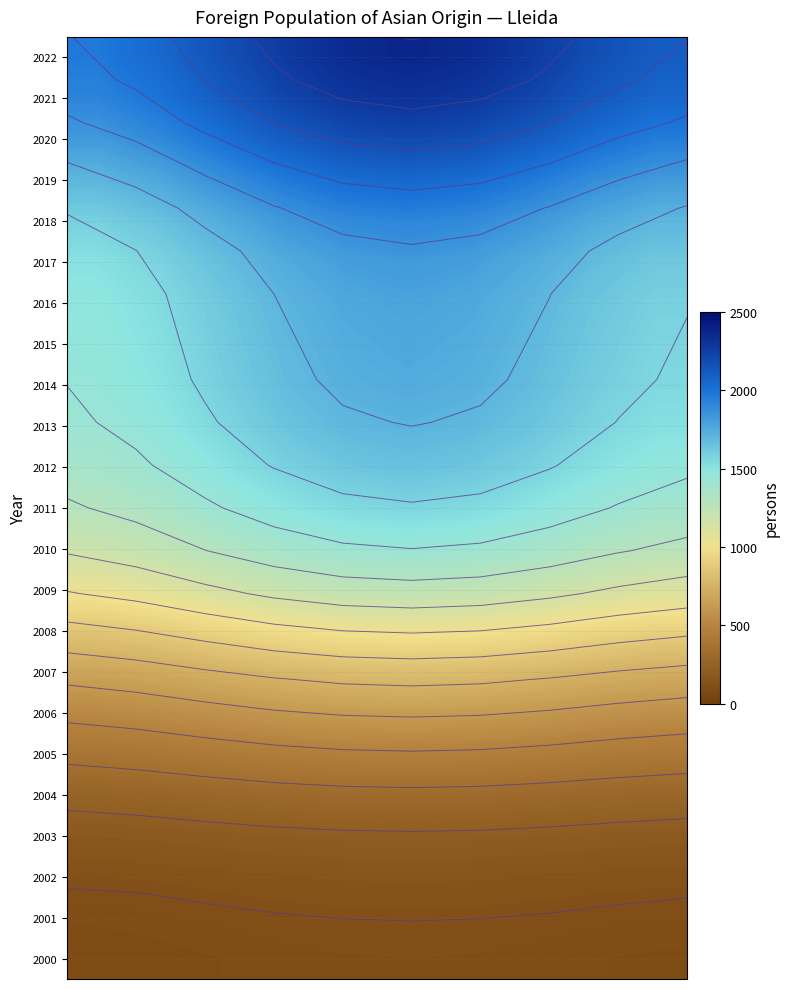

What is the smallest value displayed?

88.8